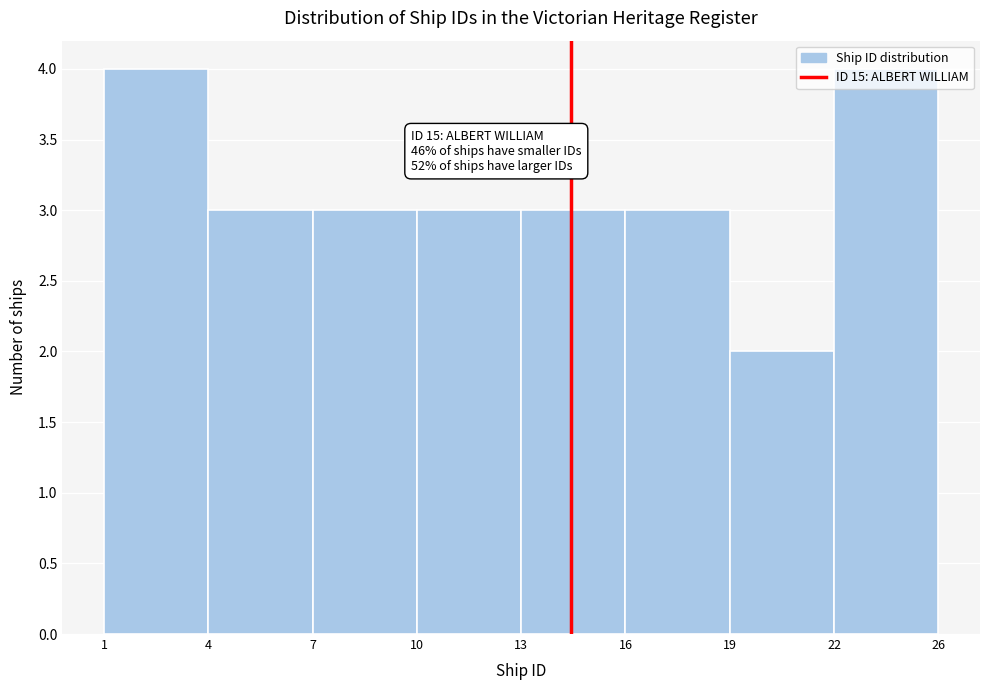

Which label corresponds to the smallest value in the chart?

19